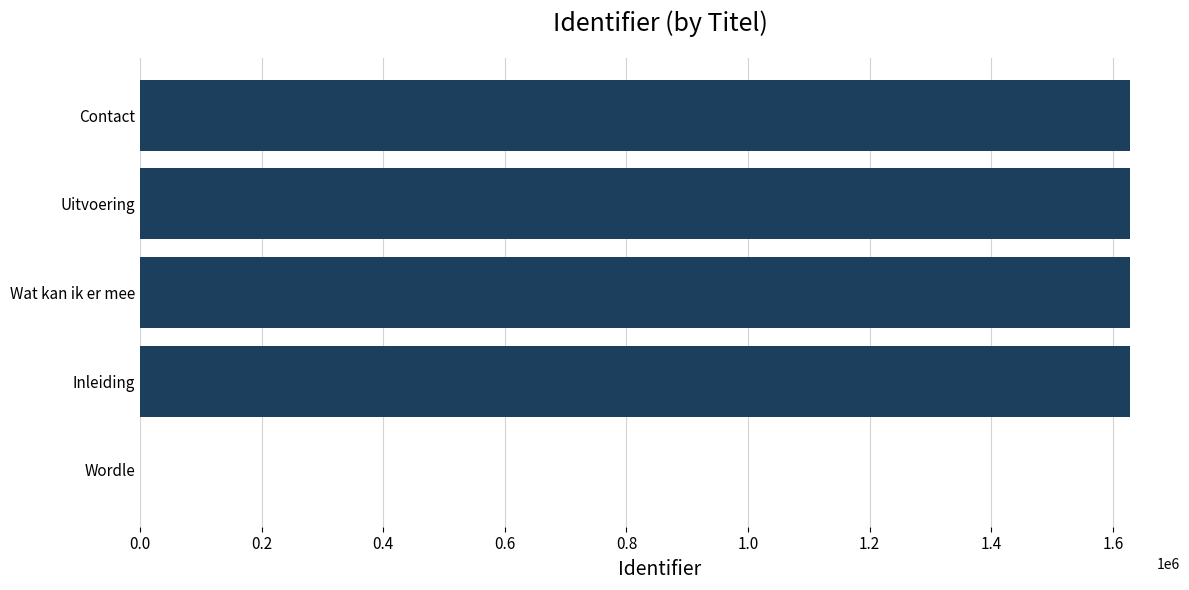

What is the ratio of the value at Inleiding to the value at Contact?

1.0